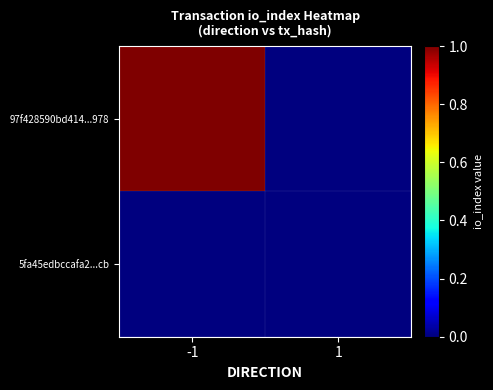

At -1, list the series in order from smallest to largest.

5fa45edbccafa2...cb, 97f428590bd414...978